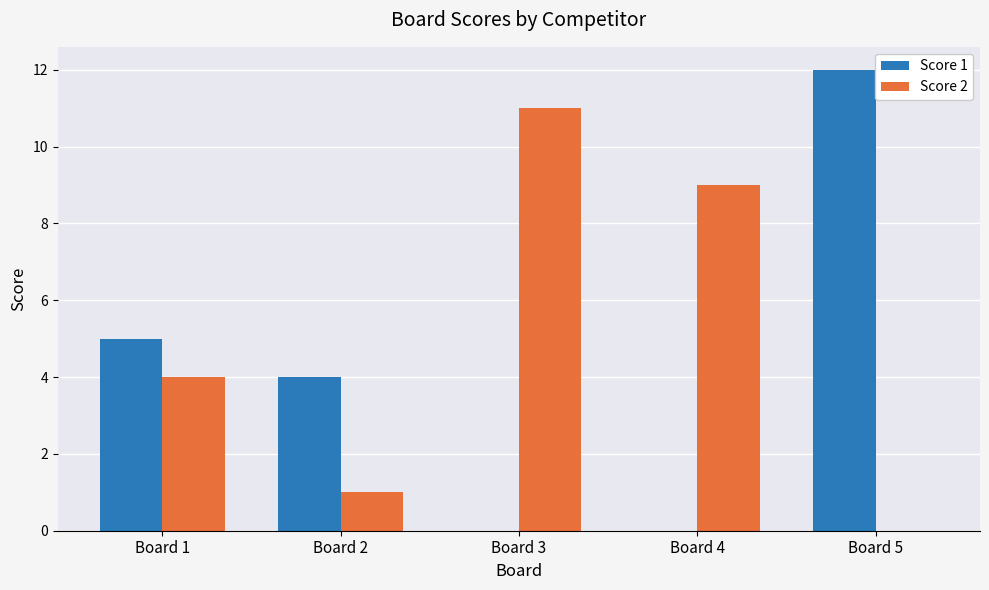

Count the number of categories in the chart.

5